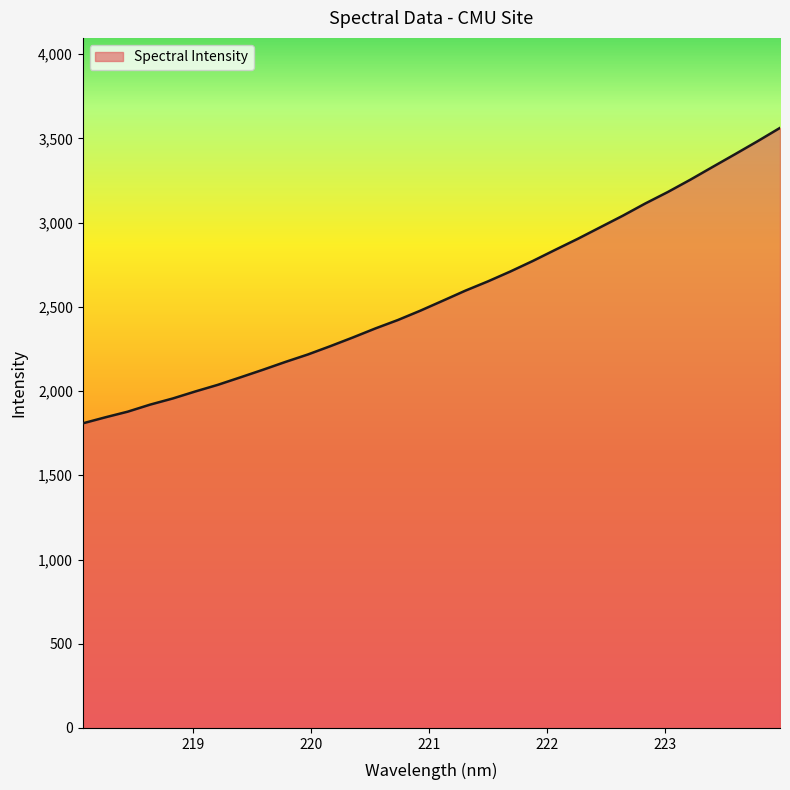

What is the difference between the maximum and minimum values?

1754.2